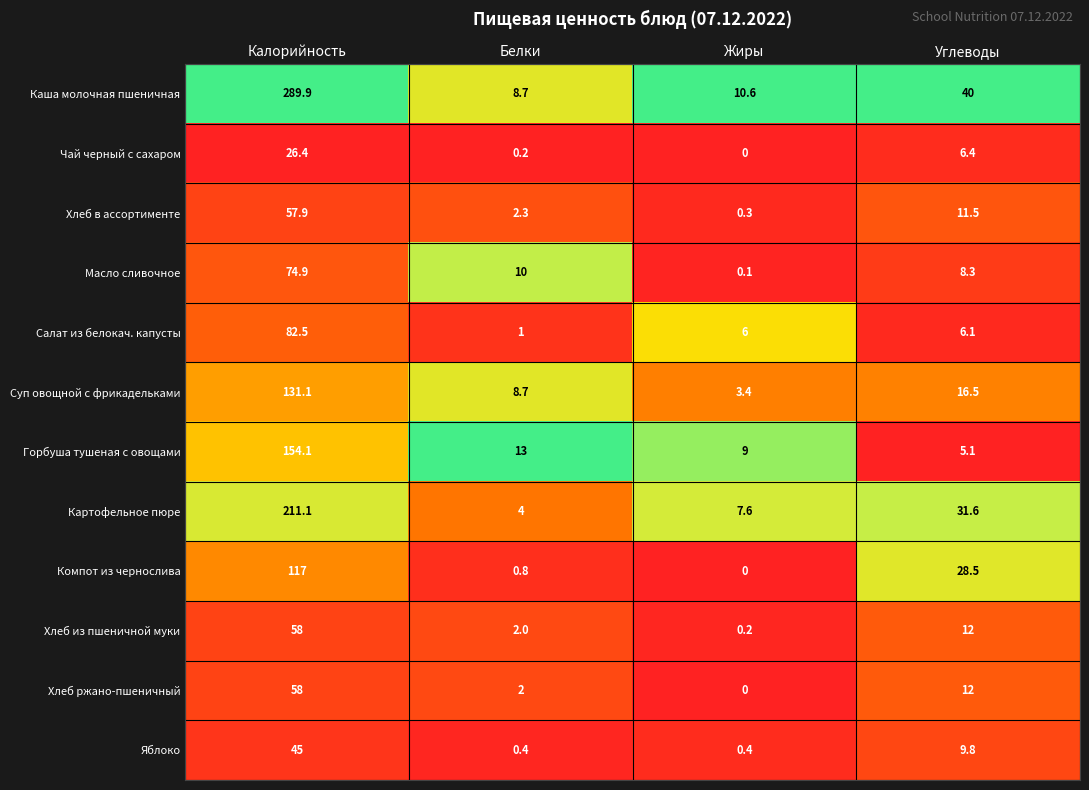

The value of Картофельное пюре at Углеводы is 31.6. True or false?

True